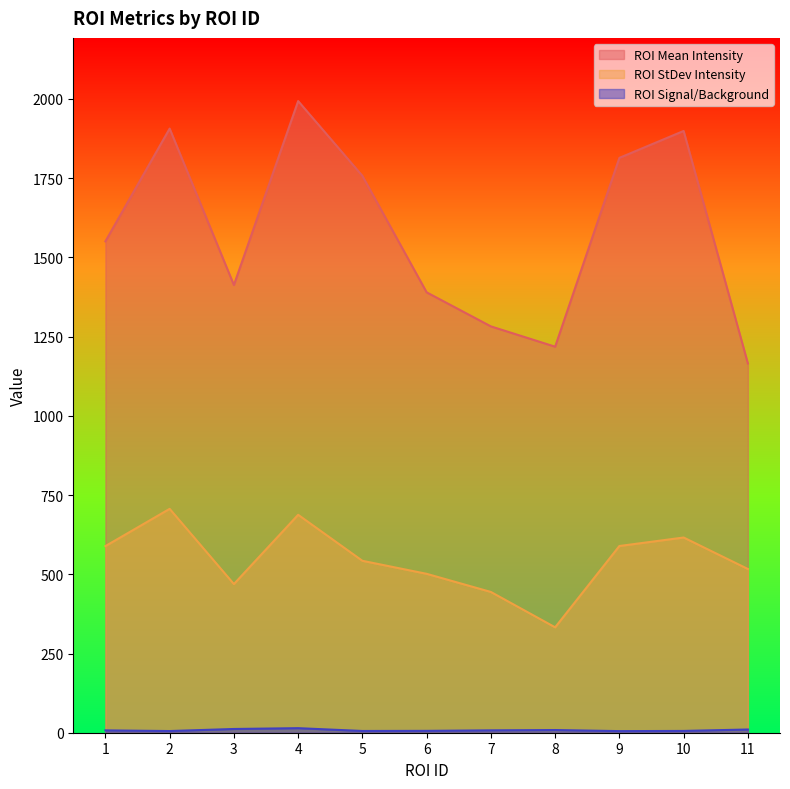

Which has a higher value, 2 or 1?

2